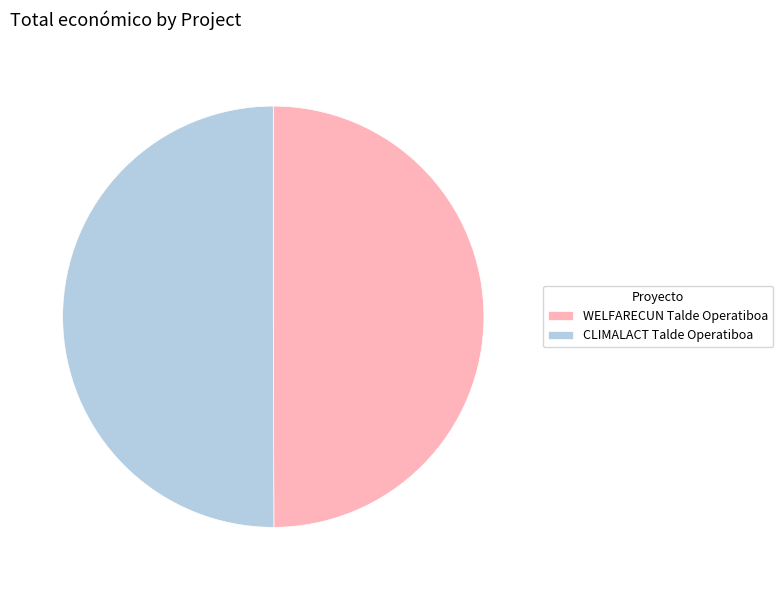

How many slices are in this pie chart?

2